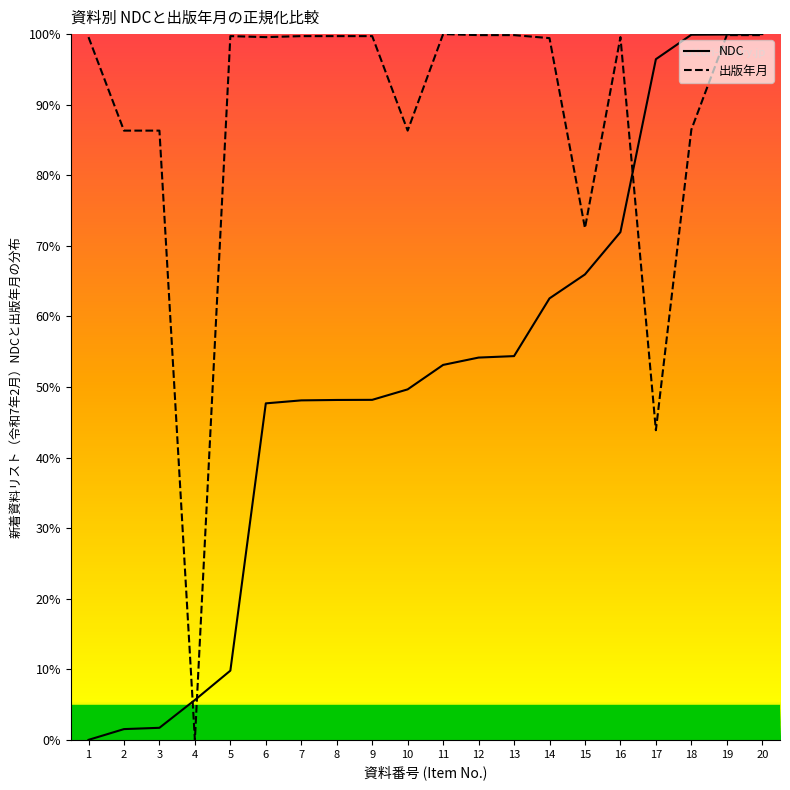

Between 12 and 19, which series saw the biggest shift?

NDC